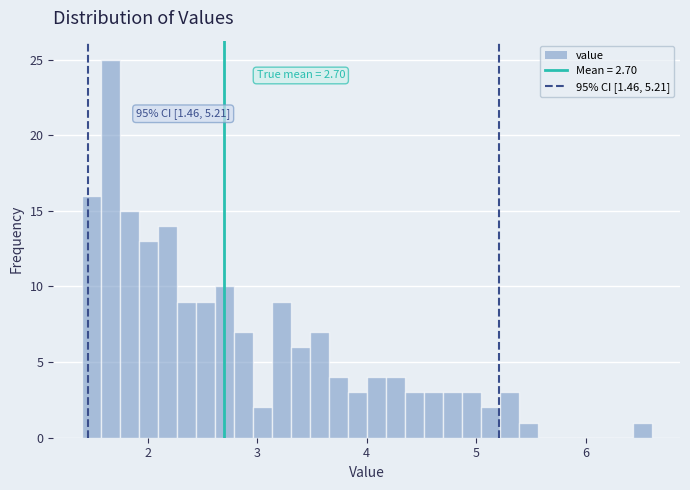

Read against the x-axis, roughly where is the centre of the tallest bar?

1.7